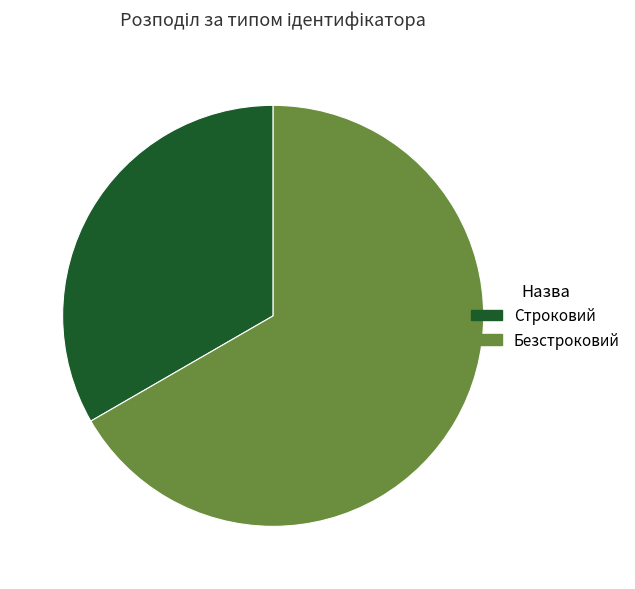

Do Безстроковий and Строковий together represent more than half of the pie?

Yes